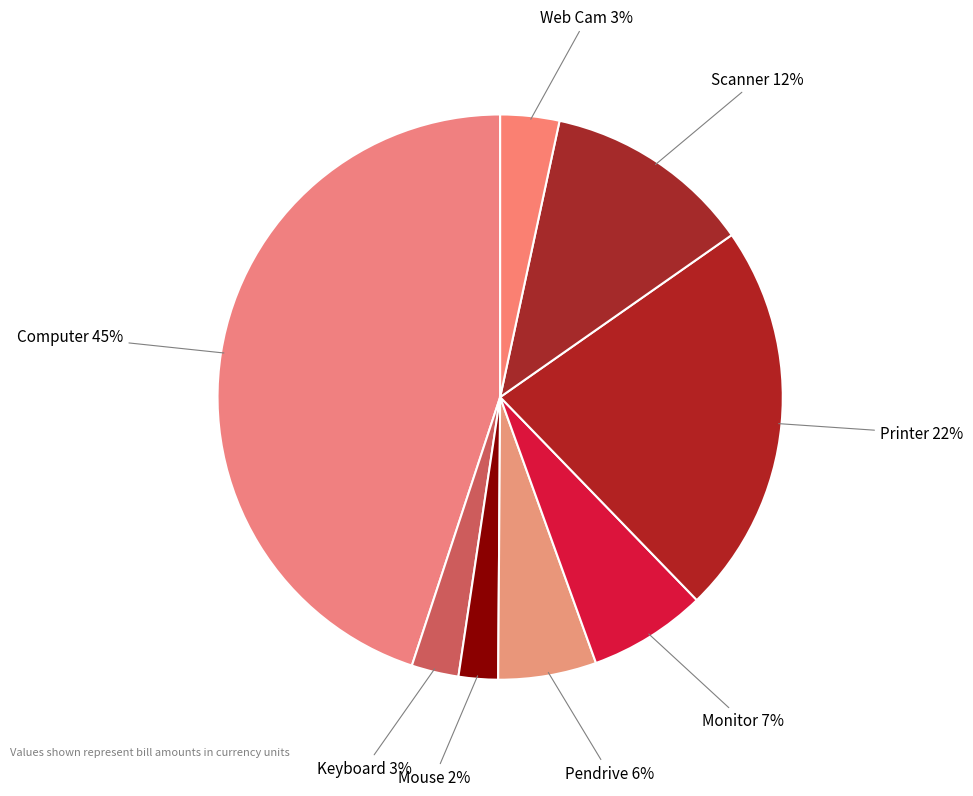

Is it true that Keyboard is 3% of the pie?

True